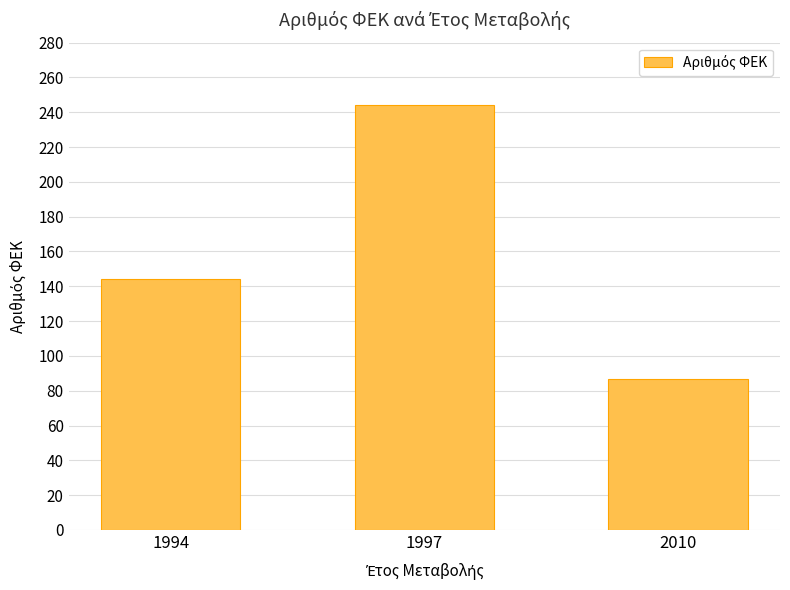

What value does the data have at 1994, to the nearest 5?

145